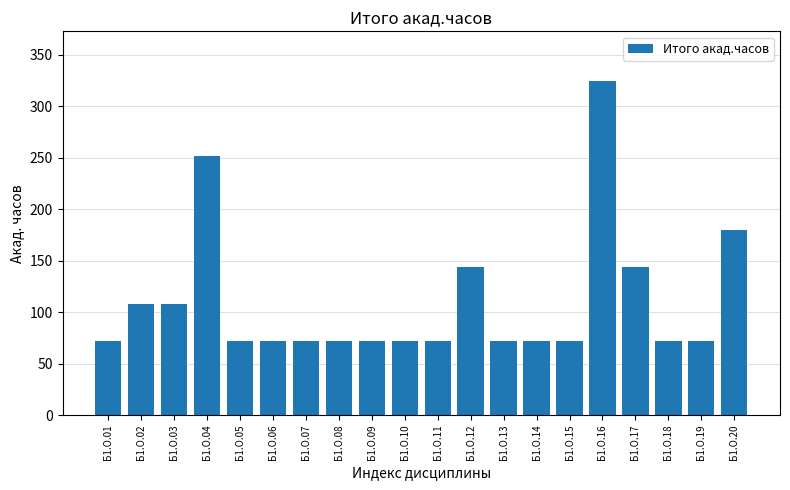

Approximately how many times larger is the value at Б1.О.15 compared to Б1.О.10?

1.0